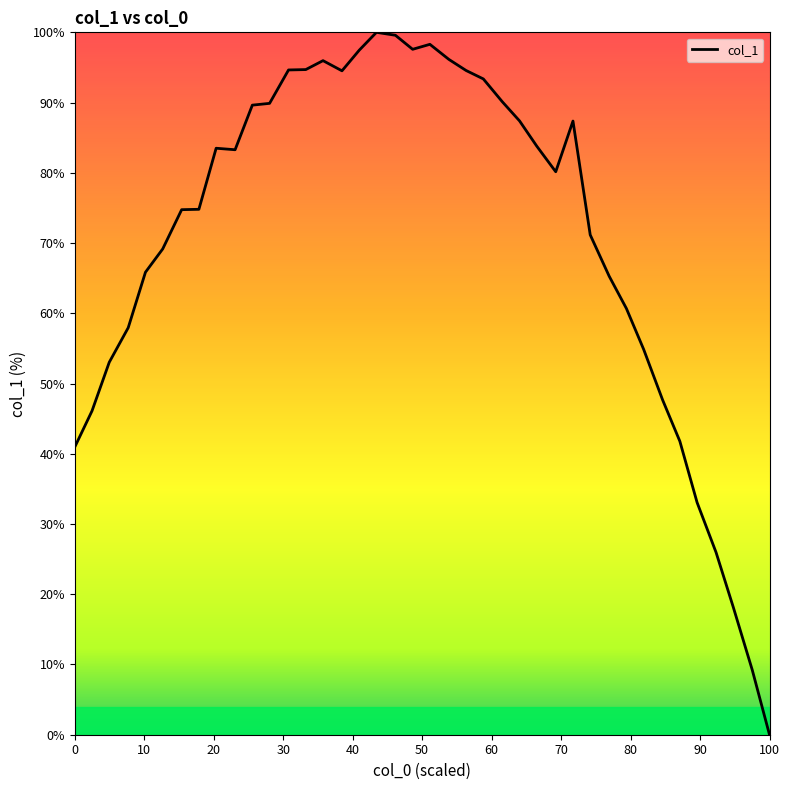

What is the average value?

71.1